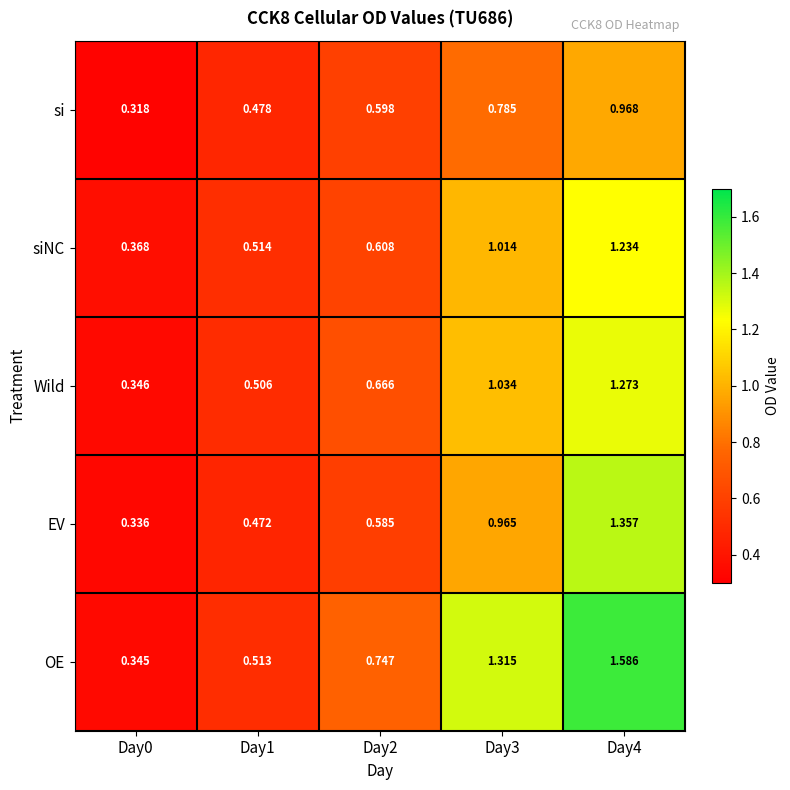

Is the value of si at Day0 greater than the value of siNC at Day1?

No